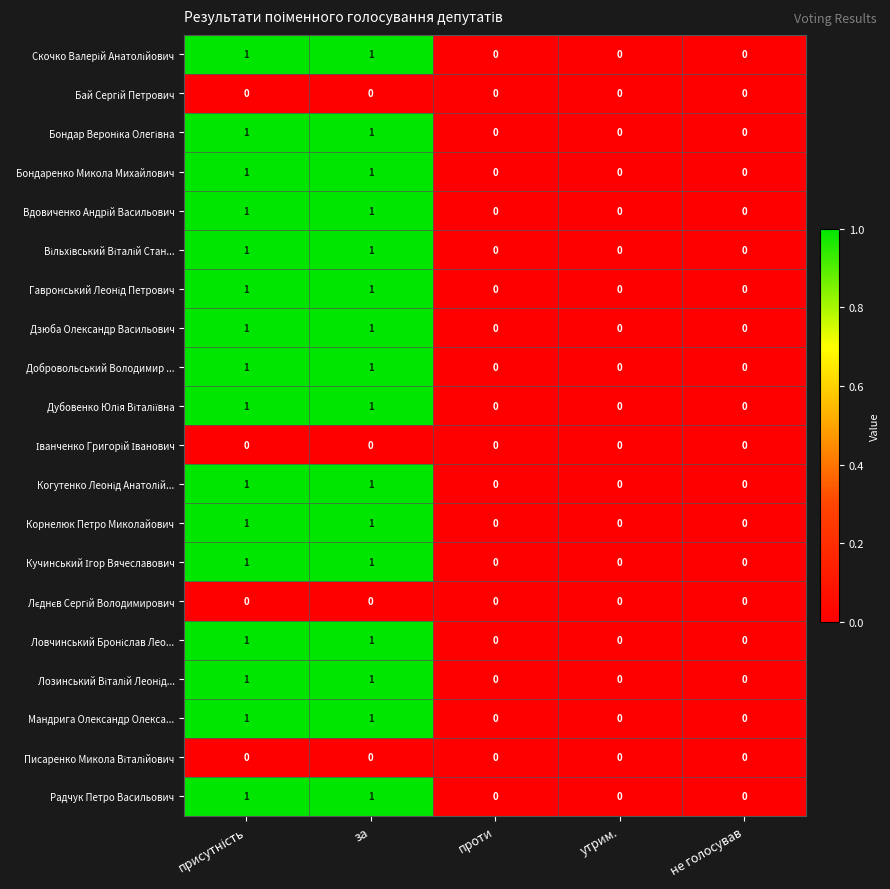

Count the Бондаренко Микола Михайлович values in the range 0 to 1.

5